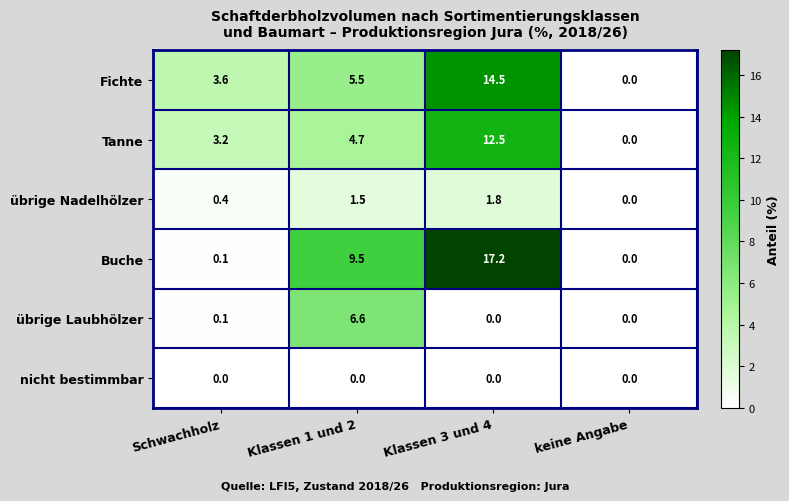

How many data points does each series have?

4